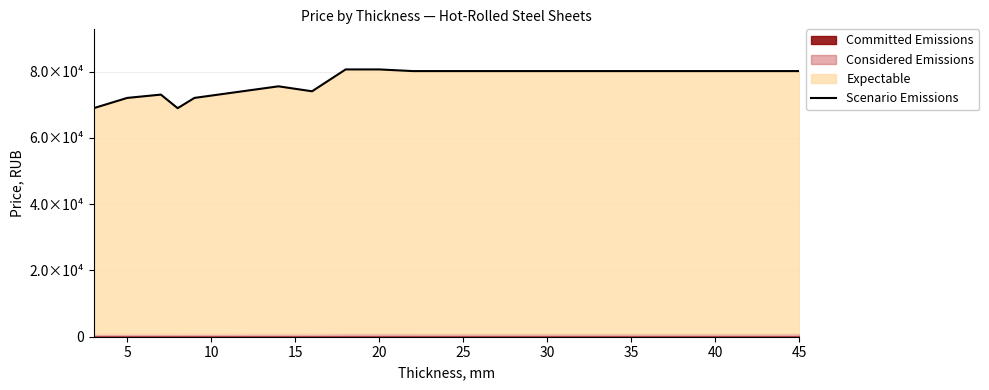

The value at 5 is 72100. True or false?

True